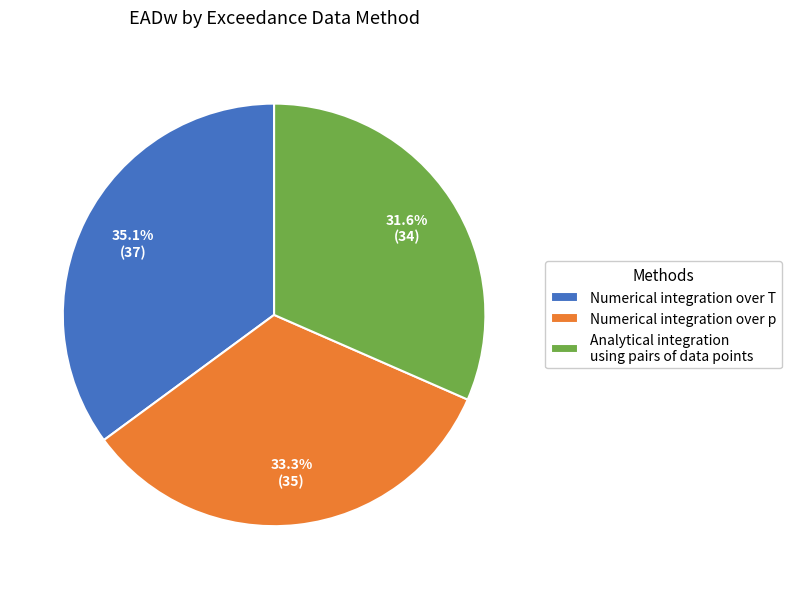

Approximately how many times larger is the value at Numerical integration over T compared to Numerical integration over p?

1.1